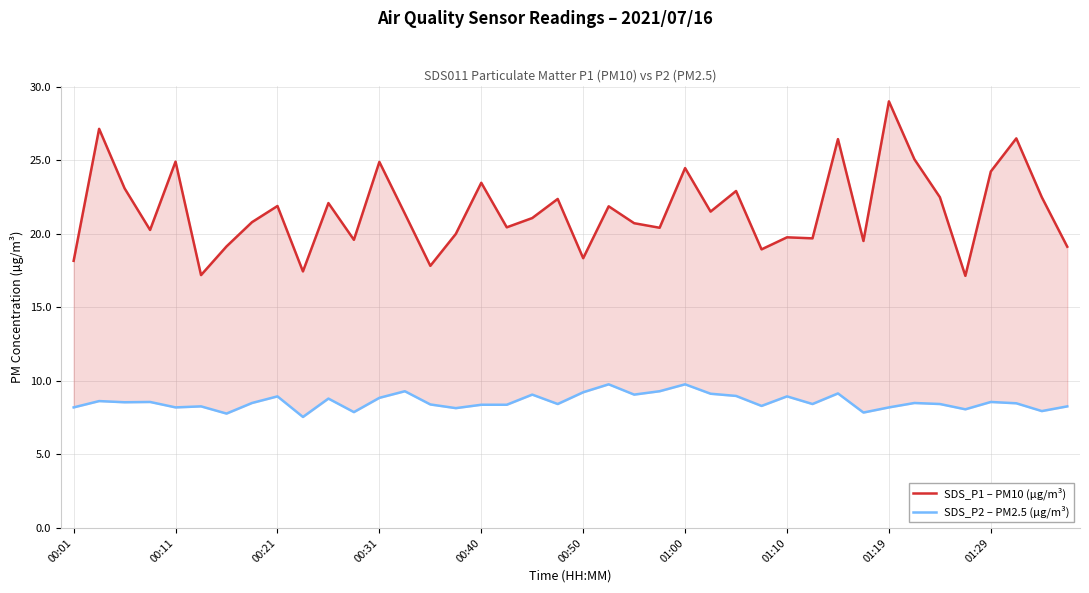

True or false: SDS_P2 – PM2.5 (µg/m³) and SDS_P1 – PM10 (µg/m³) intersect in this chart.

False